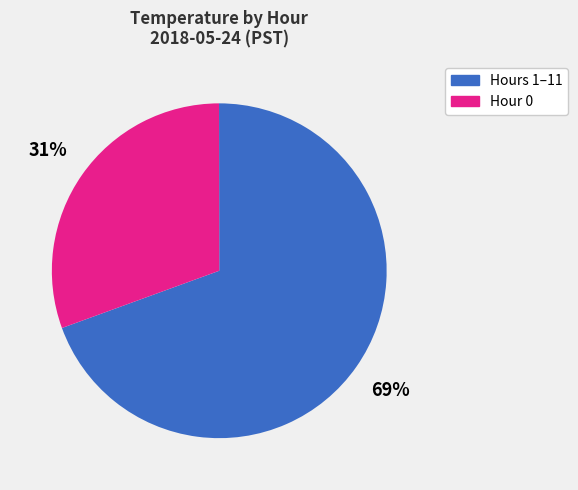

To the nearest percent, what is the average slice percentage?

50%